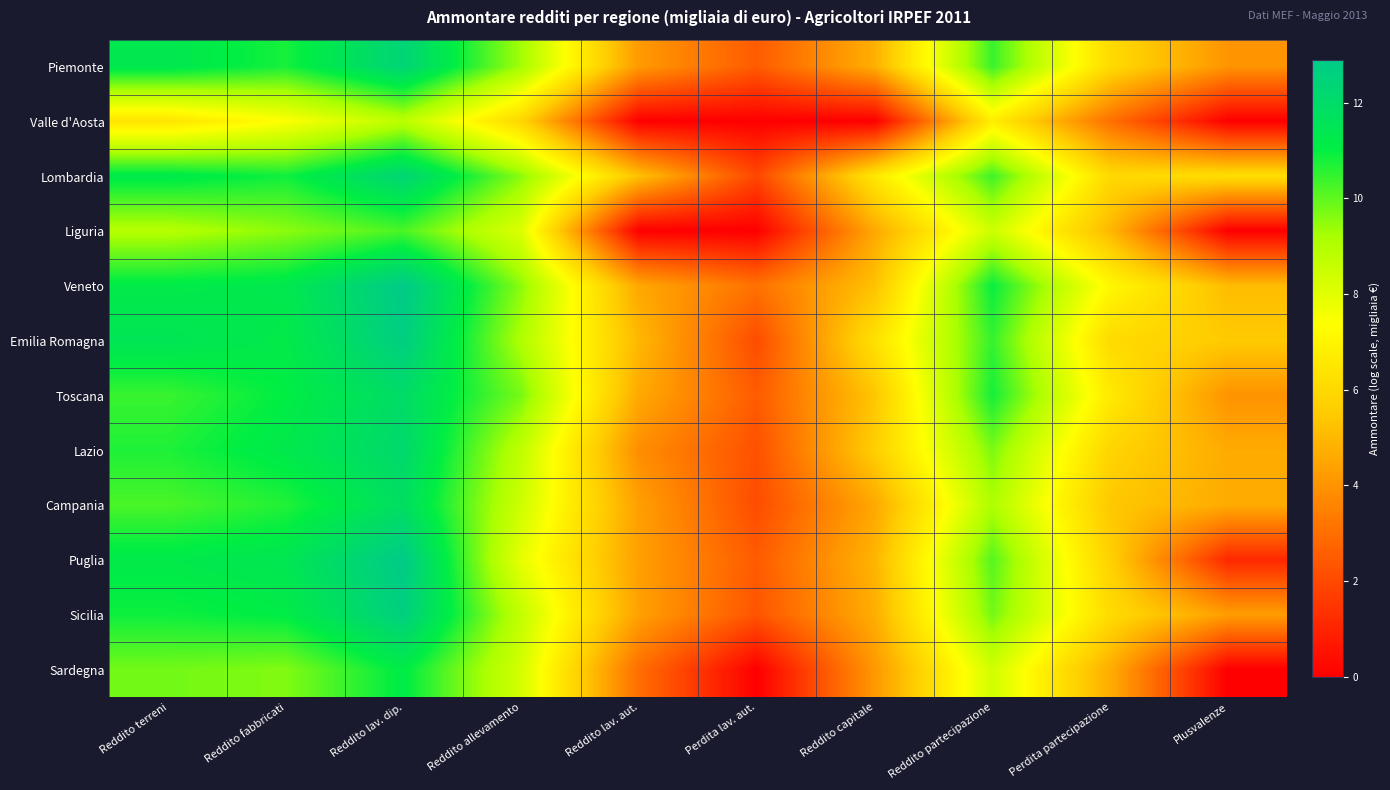

Reading left to right, list all the values displayed in this chart.

Piemonte: Reddito terreni=11.3	Reddito fabbricati=10.8	Reddito lav. dip.=12.4	Reddito allevamento=9.3	Reddito lav. aut.=4.2	Perdita lav. aut.=2.5	Reddito capitale=4.7	Reddito partecipazione=10.4	Perdita partecipazione=6.1	Plusvalenze=4.0
Valle d'Aosta: Reddito terreni=6.4	Reddito fabbricati=7.4	Reddito lav. dip.=8.8	Reddito allevamento=5.9	Reddito lav. aut.=0.0	Perdita lav. aut.=0.0	Reddito capitale=0.0	Reddito partecipazione=6.8	Perdita partecipazione=3.0	Plusvalenze=0.0
Lombardia: Reddito terreni=11.2	Reddito fabbricati=10.9	Reddito lav. dip.=12.3	Reddito allevamento=9.5	Reddito lav. aut.=5.2	Perdita lav. aut.=1.9	Reddito capitale=6.5	Reddito partecipazione=10.4	Perdita partecipazione=6.0	Plusvalenze=6.2
Liguria: Reddito terreni=9.0	Reddito fabbricati=9.5	Reddito lav. dip.=10.2	Reddito allevamento=8.1	Reddito lav. aut.=0.0	Perdita lav. aut.=0.0	Reddito capitale=4.6	Reddito partecipazione=8.4	Perdita partecipazione=5.0	Plusvalenze=0.0
Veneto: Reddito terreni=11.2	Reddito fabbricati=11.3	Reddito lav. dip.=12.9	Reddito allevamento=9.5	Reddito lav. aut.=4.5	Perdita lav. aut.=3.1	Reddito capitale=5.2	Reddito partecipazione=11.0	Perdita partecipazione=7.1	Plusvalenze=5.1
Emilia Romagna: Reddito terreni=11.5	Reddito fabbricati=11.2	Reddito lav. dip.=12.7	Reddito allevamento=9.1	Reddito lav. aut.=5.0	Perdita lav. aut.=2.1	Reddito capitale=6.3	Reddito partecipazione=10.5	Perdita partecipazione=6.1	Plusvalenze=5.5
Toscana: Reddito terreni=10.4	Reddito fabbricati=11.0	Reddito lav. dip.=12.0	Reddito allevamento=9.7	Reddito lav. aut.=4.6	Perdita lav. aut.=2.5	Reddito capitale=5.4	Reddito partecipazione=10.8	Perdita partecipazione=6.6	Plusvalenze=4.0
Lazio: Reddito terreni=10.7	Reddito fabbricati=11.3	Reddito lav. dip.=12.1	Reddito allevamento=8.7	Reddito lav. aut.=3.9	Perdita lav. aut.=2.2	Reddito capitale=5.6	Reddito partecipazione=9.7	Perdita partecipazione=5.8	Plusvalenze=4.6
Campania: Reddito terreni=10.2	Reddito fabbricati=10.7	Reddito lav. dip.=11.8	Reddito allevamento=8.4	Reddito lav. aut.=4.3	Perdita lav. aut.=2.1	Reddito capitale=4.6	Reddito partecipazione=9.1	Perdita partecipazione=5.4	Plusvalenze=4.6
Puglia: Reddito terreni=11.2	Reddito fabbricati=11.4	Reddito lav. dip.=12.9	Reddito allevamento=7.9	Reddito lav. aut.=4.3	Perdita lav. aut.=2.5	Reddito capitale=4.9	Reddito partecipazione=10.1	Perdita partecipazione=5.7	Plusvalenze=1.1
Sicilia: Reddito terreni=10.9	Reddito fabbricati=11.1	Reddito lav. dip.=12.6	Reddito allevamento=8.7	Reddito lav. aut.=4.4	Perdita lav. aut.=2.3	Reddito capitale=4.7	Reddito partecipazione=9.8	Perdita partecipazione=6.1	Plusvalenze=4.3
Sardegna: Reddito terreni=9.8	Reddito fabbricati=9.6	Reddito lav. dip.=11.1	Reddito allevamento=8.3	Reddito lav. aut.=3.0	Perdita lav. aut.=0.0	Reddito capitale=4.1	Reddito partecipazione=8.4	Perdita partecipazione=4.7	Plusvalenze=0.0